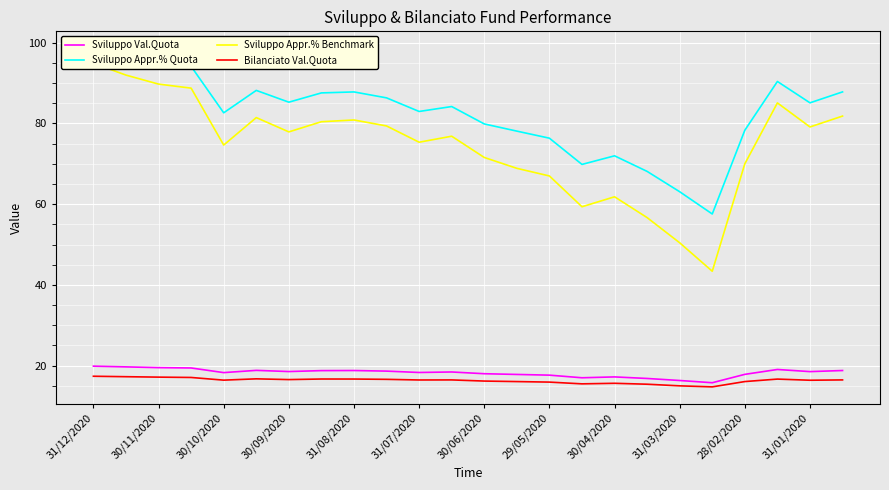

What is the maximum value for Sviluppo Appr.% Benchmark?

94.9